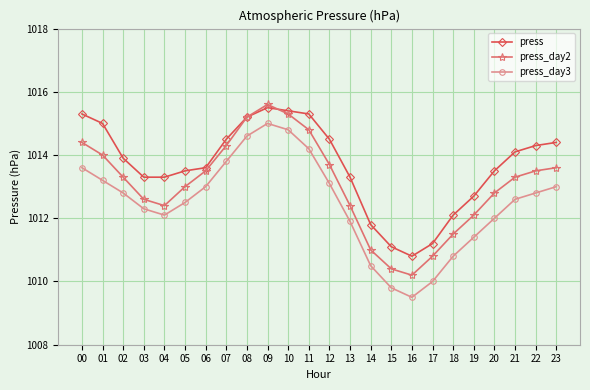

Where does the press_day3 series first go above 1012?

00